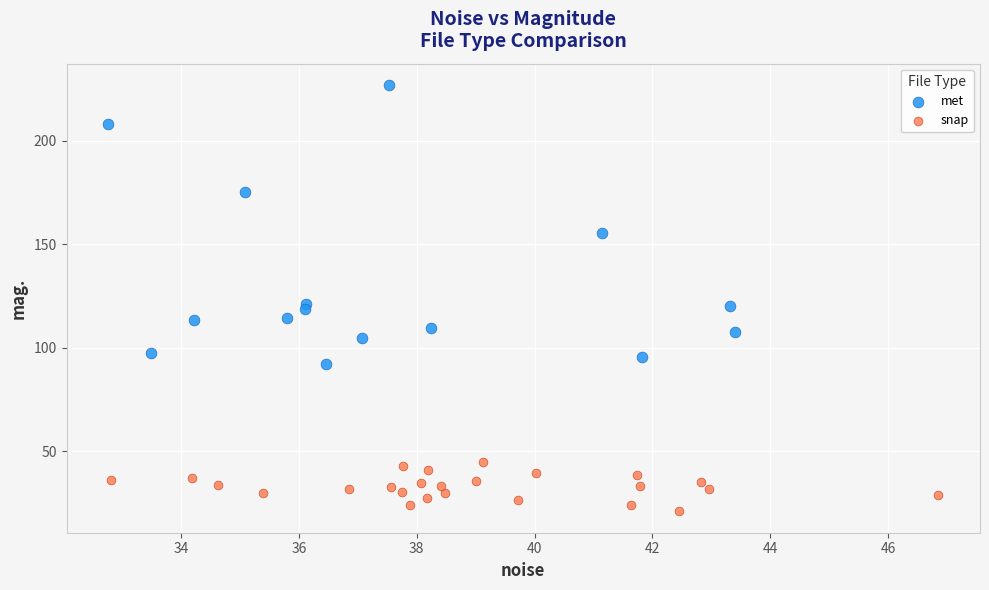

What are all the series names shown in the legend?

met, snap